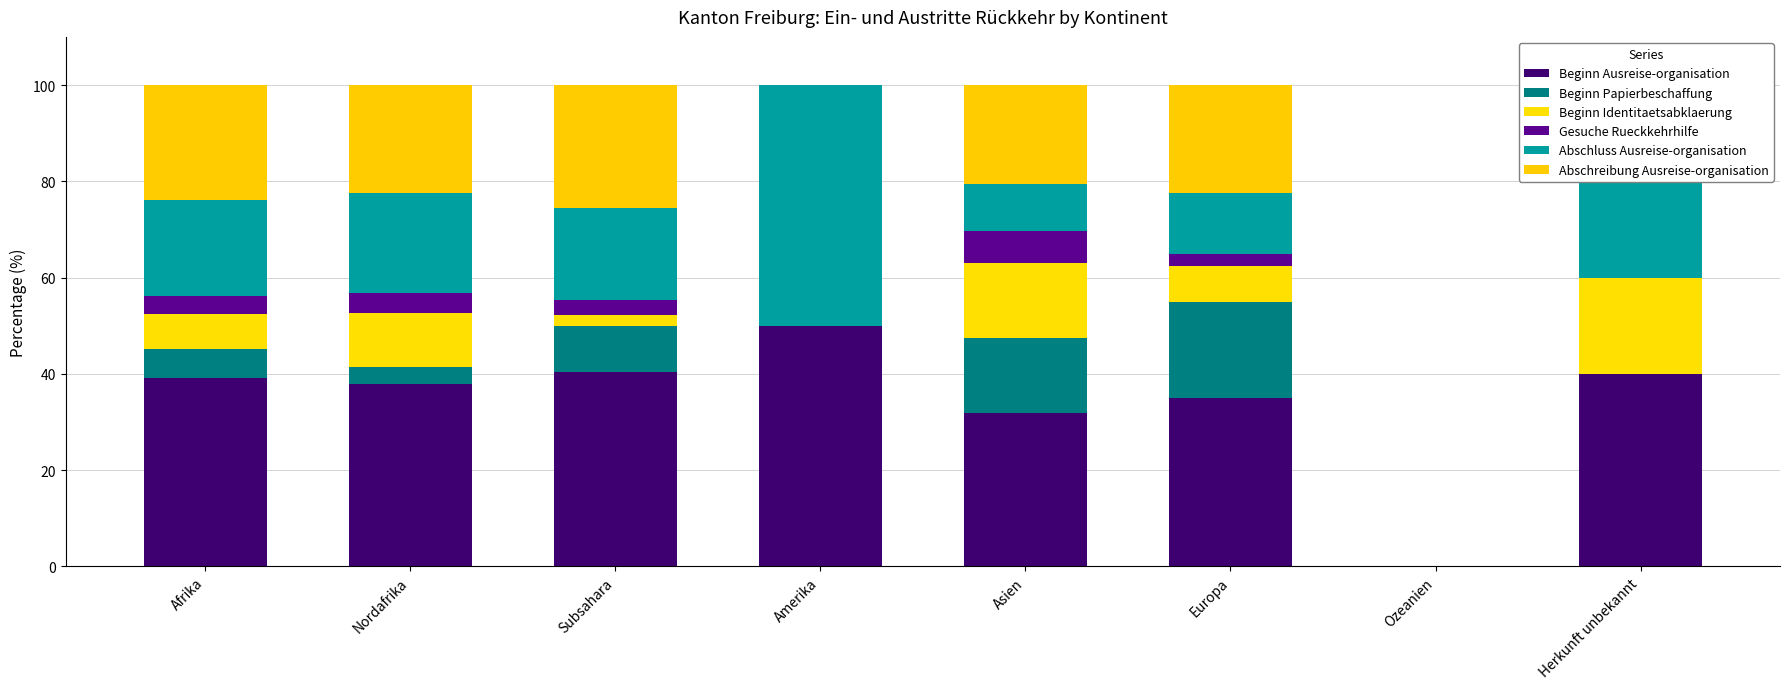

How many values in the Beginn Ausreise-organisation series exceed 39?

4